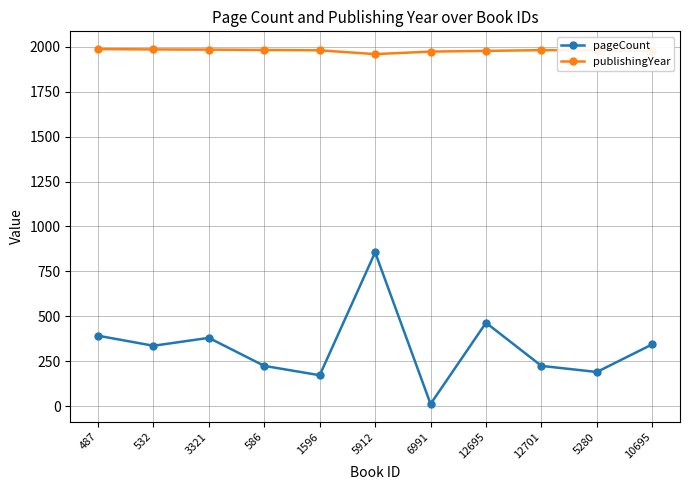

The publishingYear series shows 2703 at 532. True or false?

False